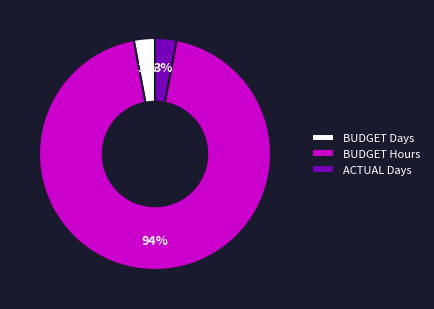

Which slice represents more than half of the pie?

BUDGET Hours